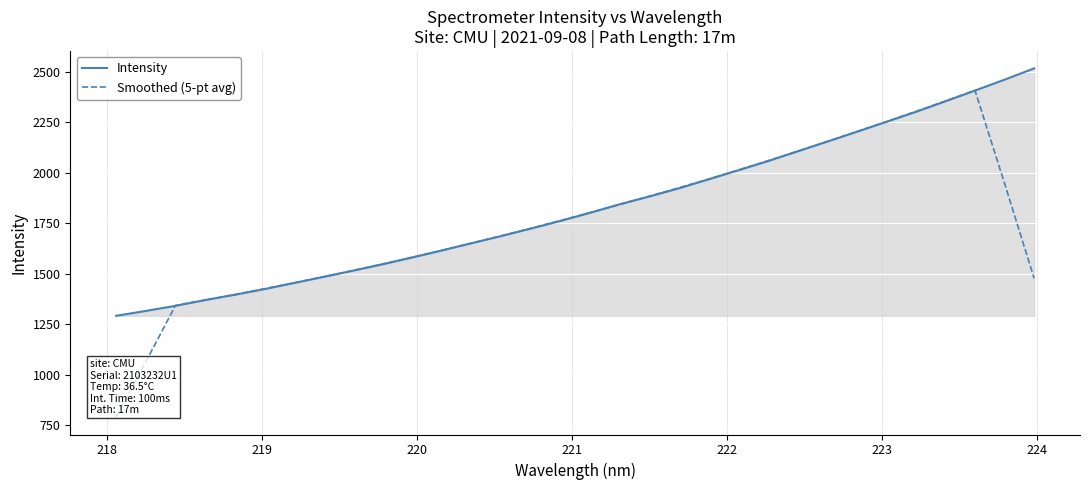

What is the lowest value of the Intensity series?

1290.8